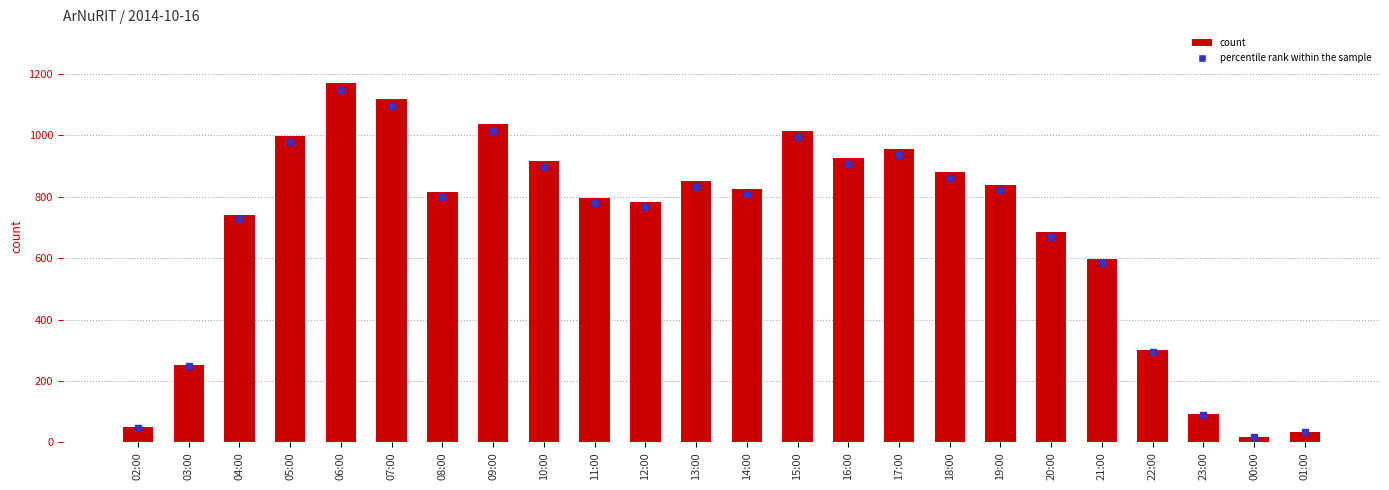

Are the bars grouped side by side (vs. stacked)?

No